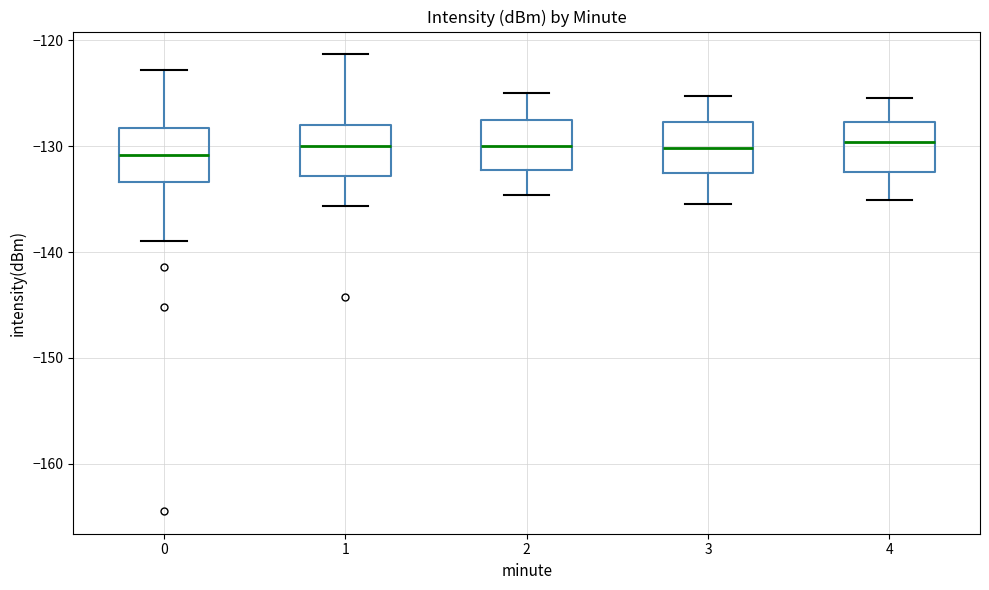

Reading left to right, read every box against the y-axis: the position of its median line, the range the box covers, and the ends of its whiskers. The values are not printed on the chart, so give them approximately, as read against the axis.

0: median -131, box -133 to -128, whiskers -139 to -123
1: median -130, box -133 to -128, whiskers -136 to -121
2: median -130, box -132 to -128, whiskers -135 to -125
3: median -130, box -133 to -128, whiskers -135 to -125
4: median -130, box -132 to -128, whiskers -135 to -125